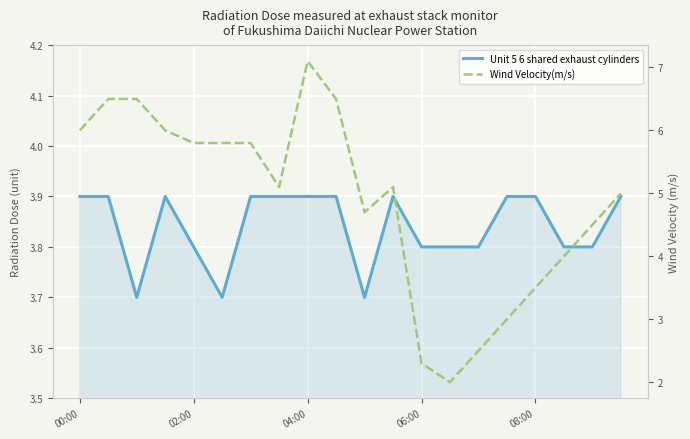

At how many categories does at least one series exceed 4?

14